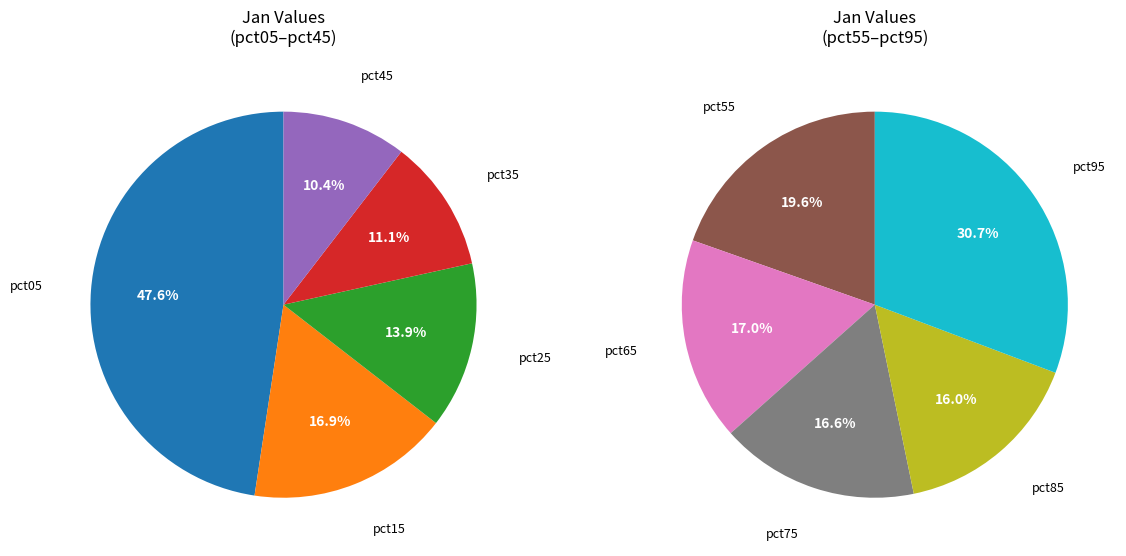

How much of the chart is everything except pct55?

93.5%